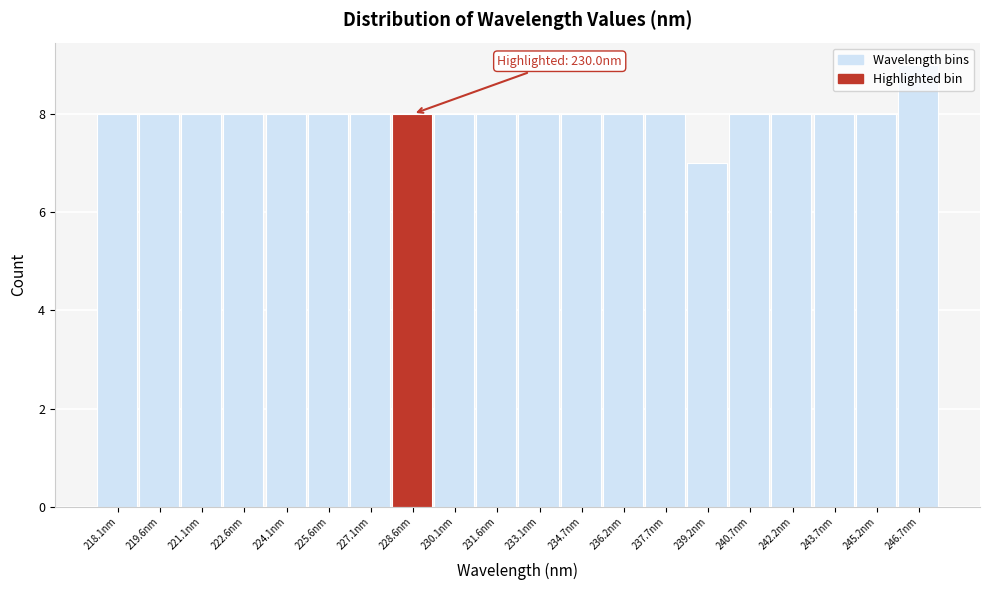

The chart shows a value of 8 at 219.6nm. True or false?

True